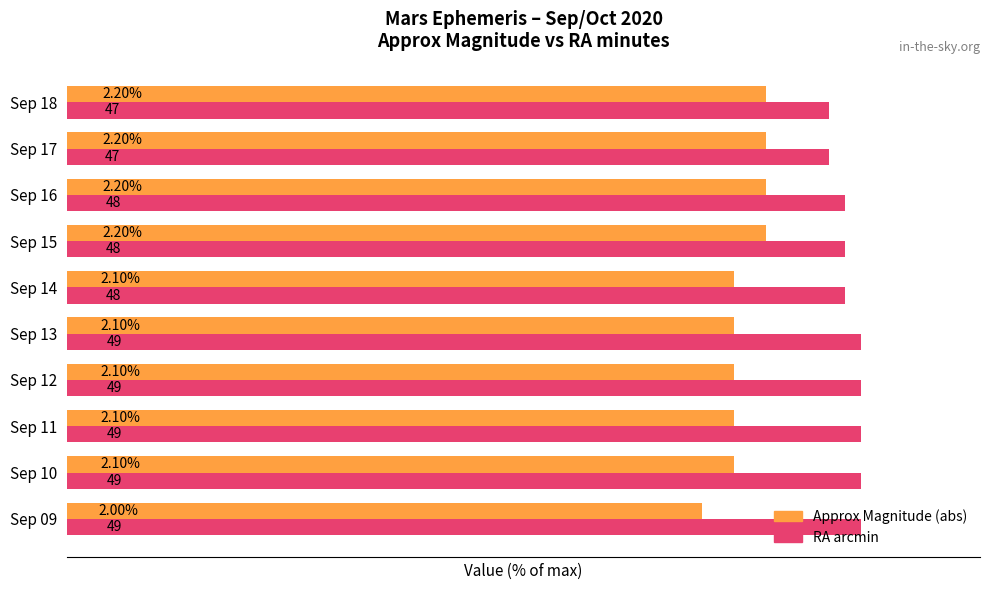

Is it true that Approx Magnitude (abs, %) equals 56.5 at Sep 11?

False